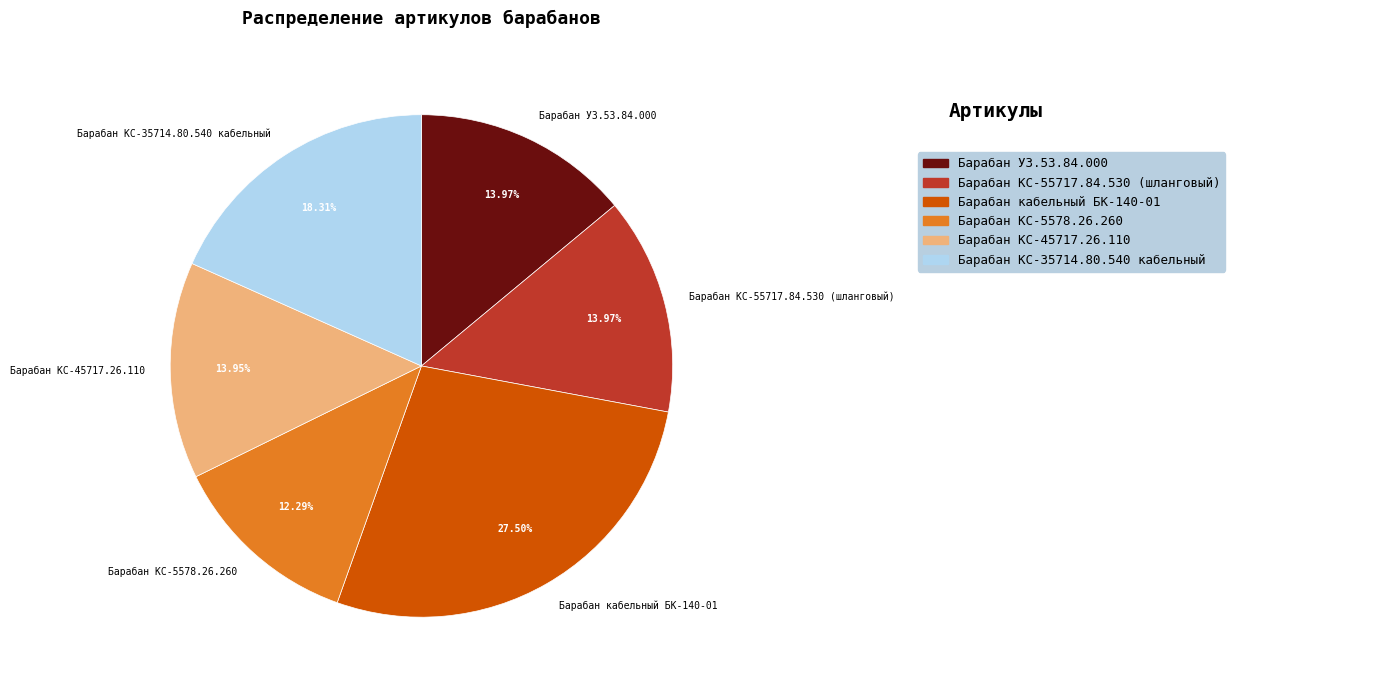

To the nearest percent, what portion does Барабан КС-55717.84.530 (шланговый) represent?

14%